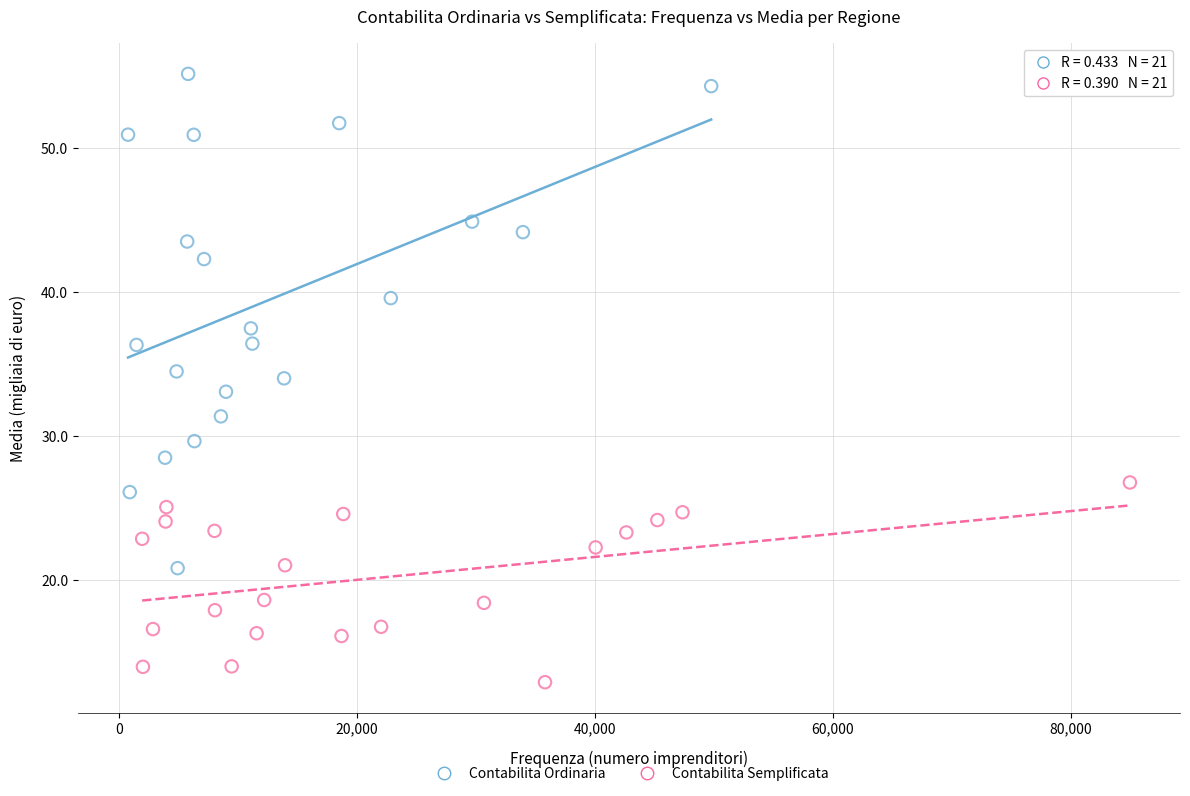

What are all the series names shown in the legend?

Contabilita Ordinaria, Contabilita Semplificata